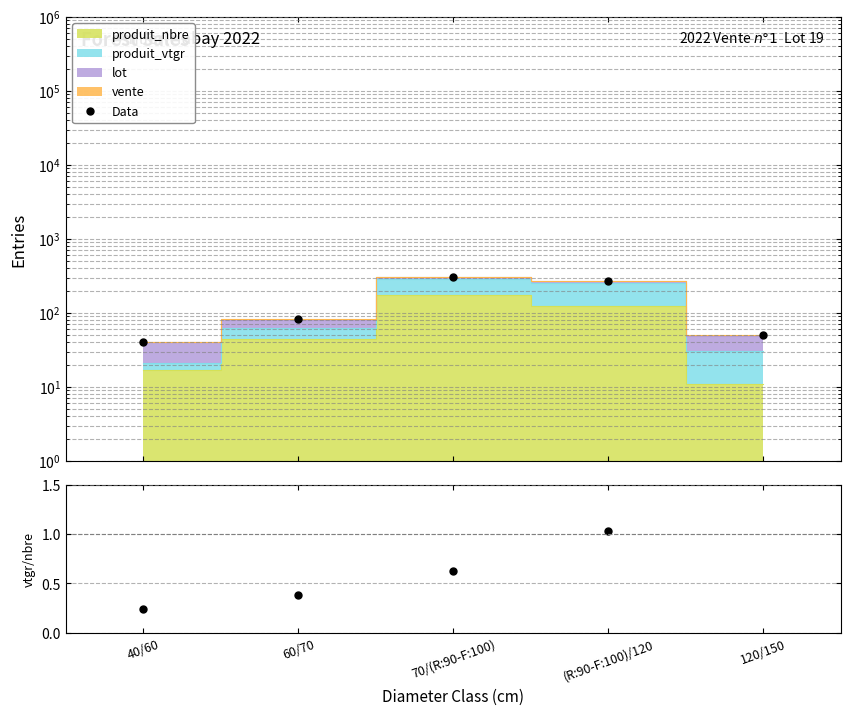

The value of Data at (R:90-F:100)/120 is 401.8. True or false?

False